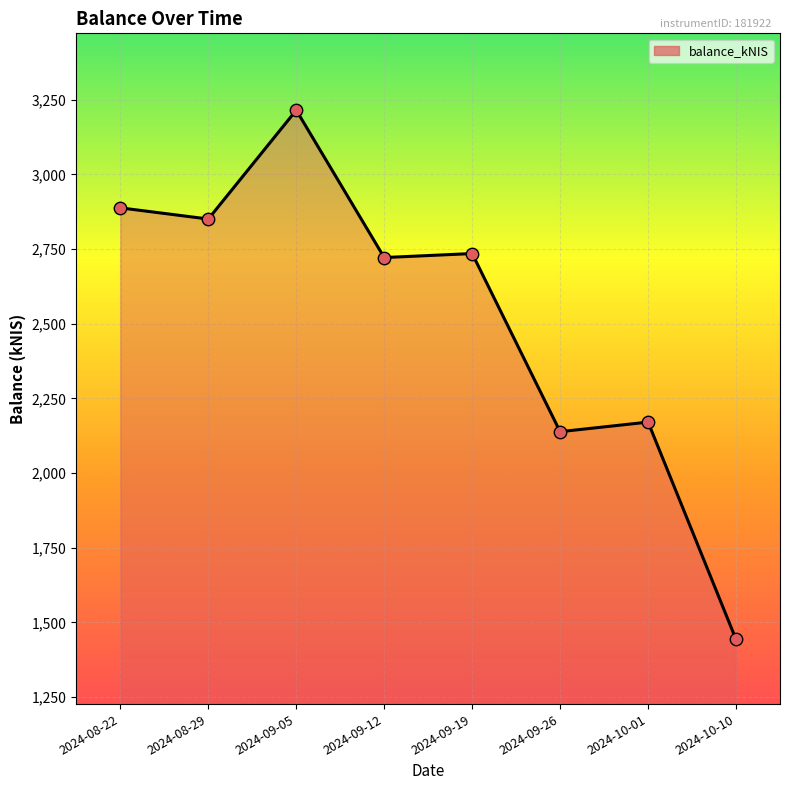

Approximately how many times larger is the value at 2024-08-29 compared to 2024-09-05?

0.9